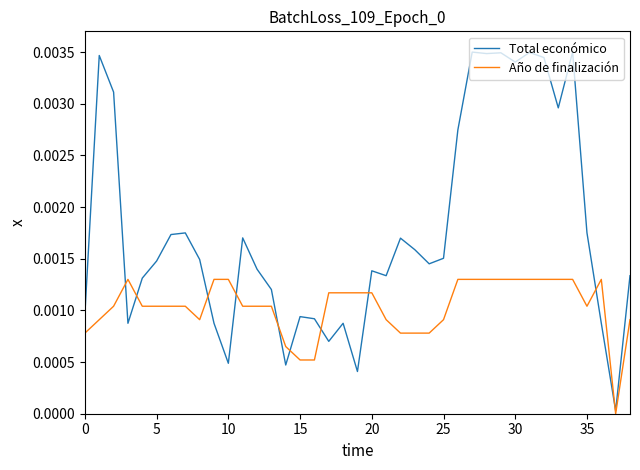

Which series has the widest spread of values?

Total económico